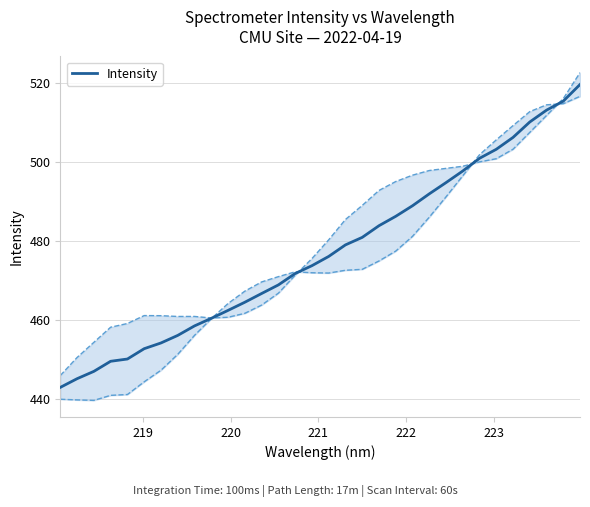

Reading left to right, extract all data points from this chart.

442.8	445.0	446.9	449.4	450.0	452.6	454.1	456.0	458.4	460.3	462.3	464.4	466.6	468.8	471.7	473.6	476.0	478.9	480.8	483.8	486.1	488.8	491.8	494.7	497.6	500.8	503.1	506.1	510.0	513.0	515.3	519.5